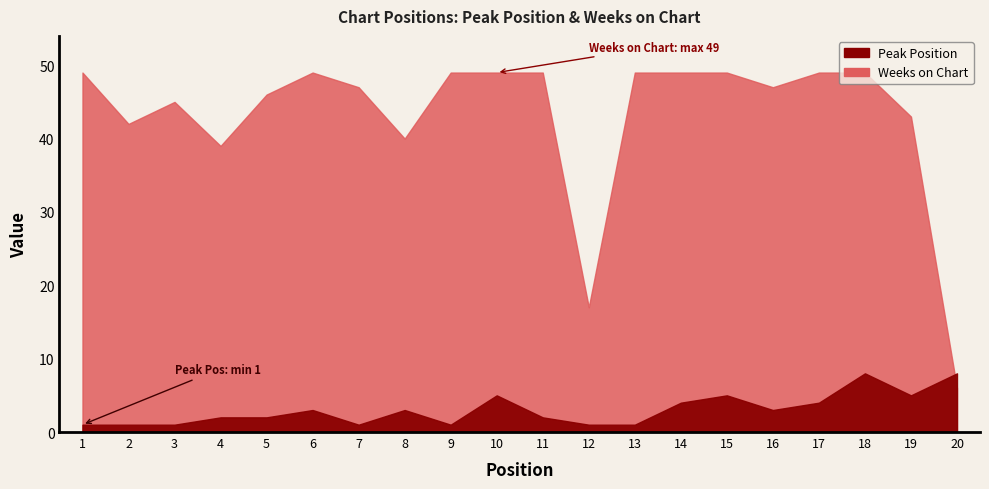

Between 13 and 18, which series saw the biggest shift?

Peak Position